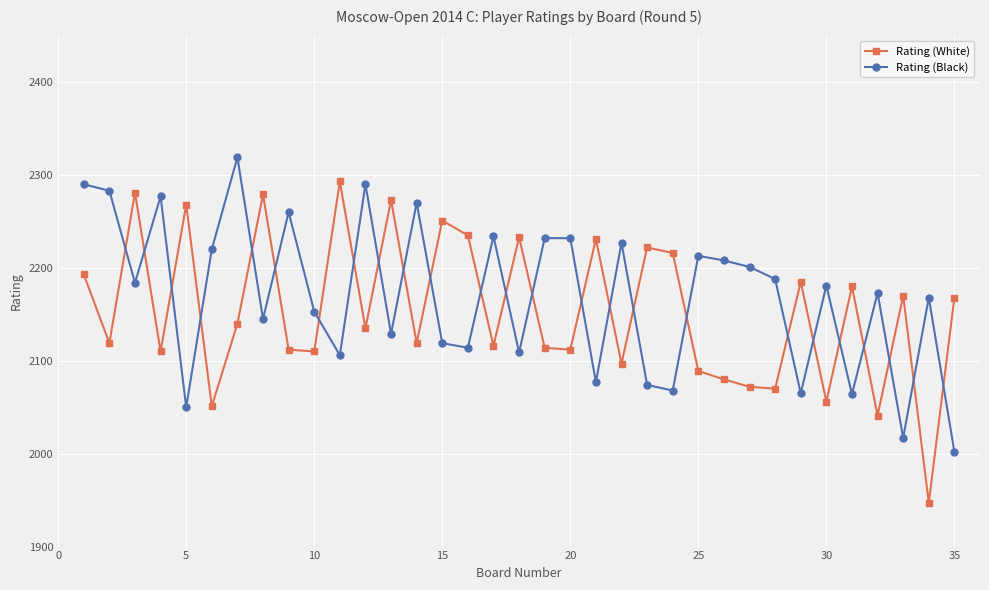

List the series in order of their peak value, lowest first.

Rating (White), Rating (Black)